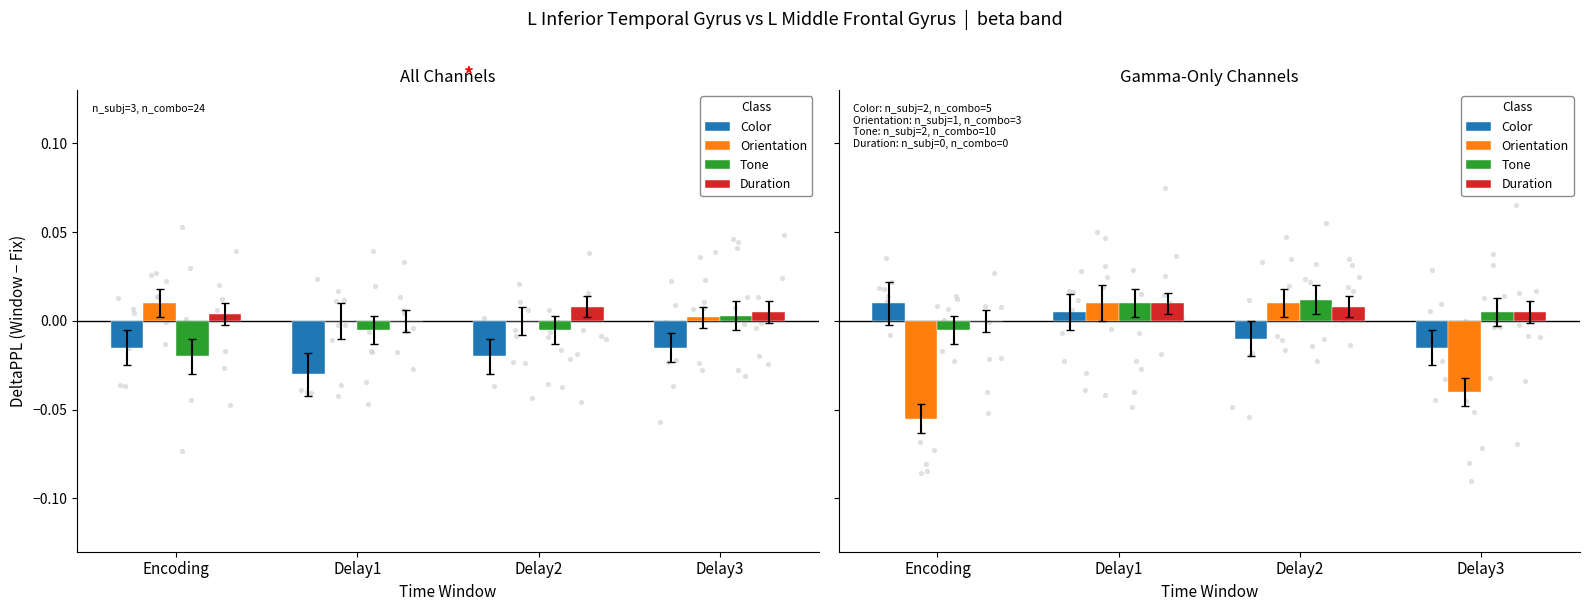

Is the value of Orientation at Delay2 greater than the value of Duration at Delay3?

Yes